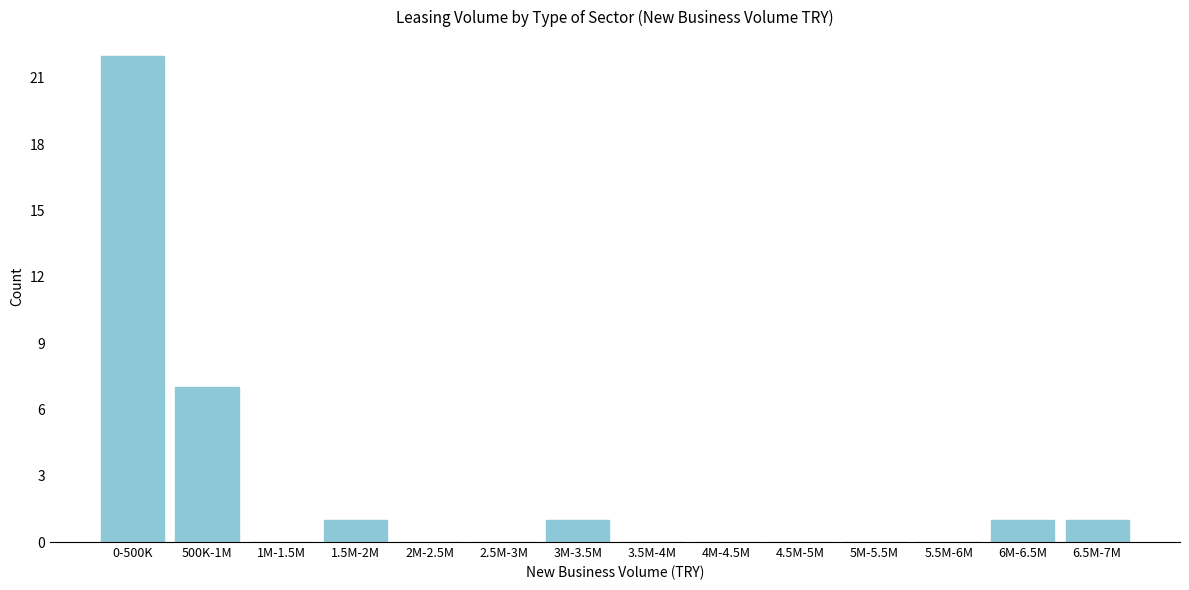

Reading left to right, list all the values displayed in this chart.

0-500K=22	500K-1M=7	1M-1.5M=0	1.5M-2M=1	2M-2.5M=0	2.5M-3M=0	3M-3.5M=1	3.5M-4M=0	4M-4.5M=0	4.5M-5M=0	5M-5.5M=0	5.5M-6M=0	6M-6.5M=1	6.5M-7M=1